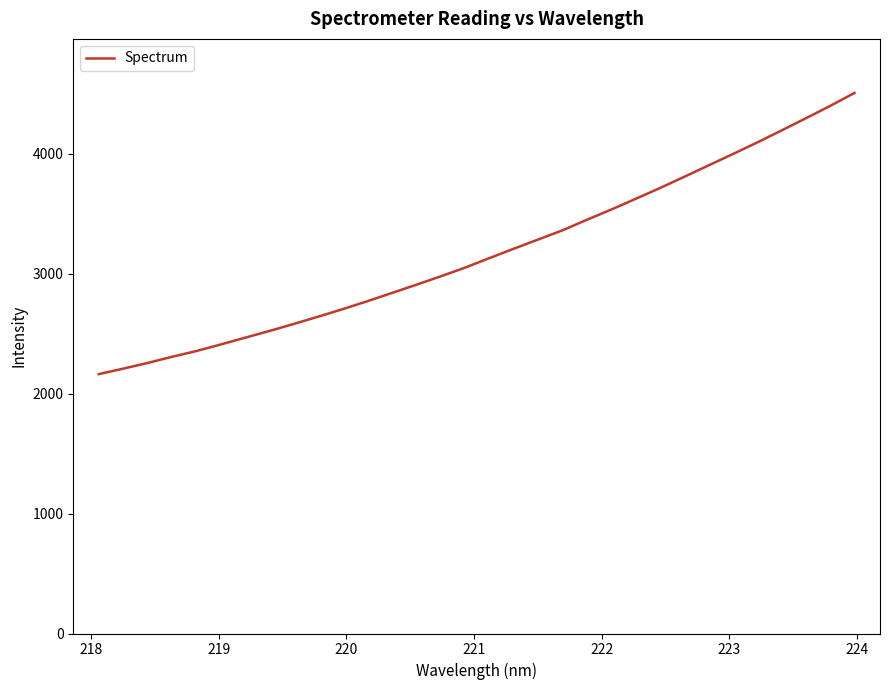

What is the smallest value displayed?

2163.2